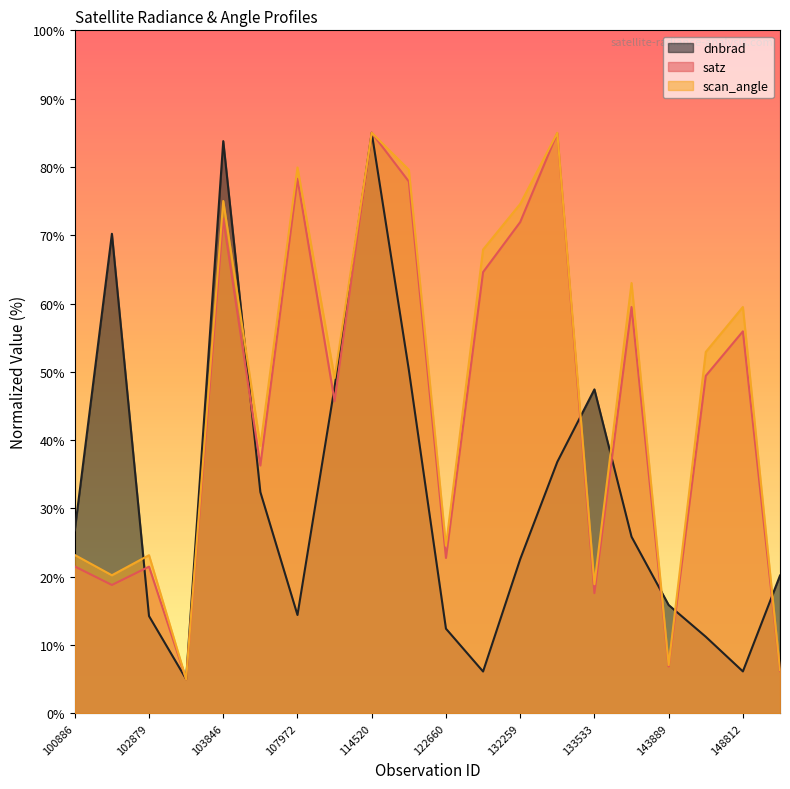

What value does the dnbrad series have at 103484?

5.0